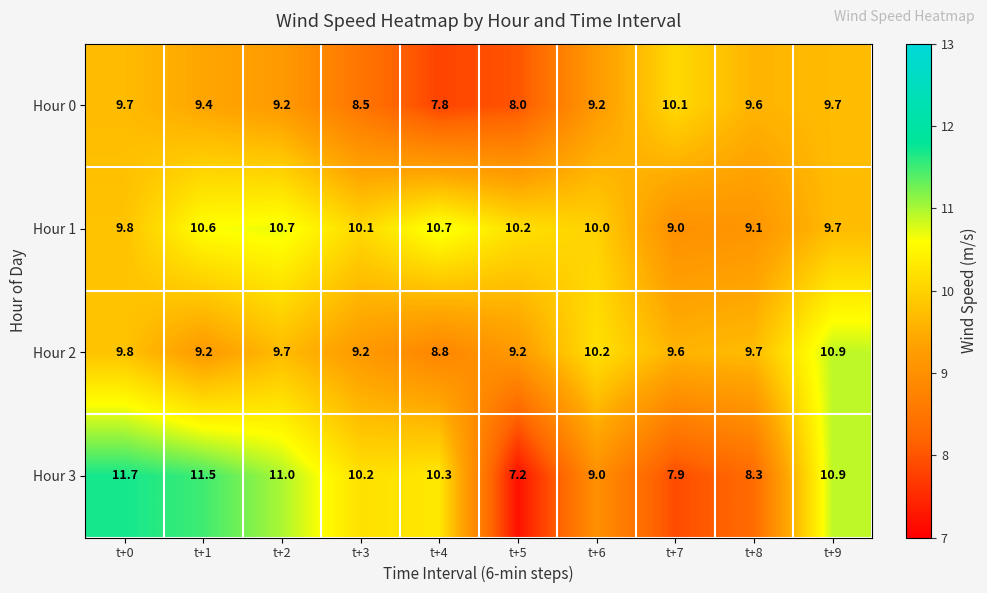

Which series has the largest range (max minus min)?

Hour 3